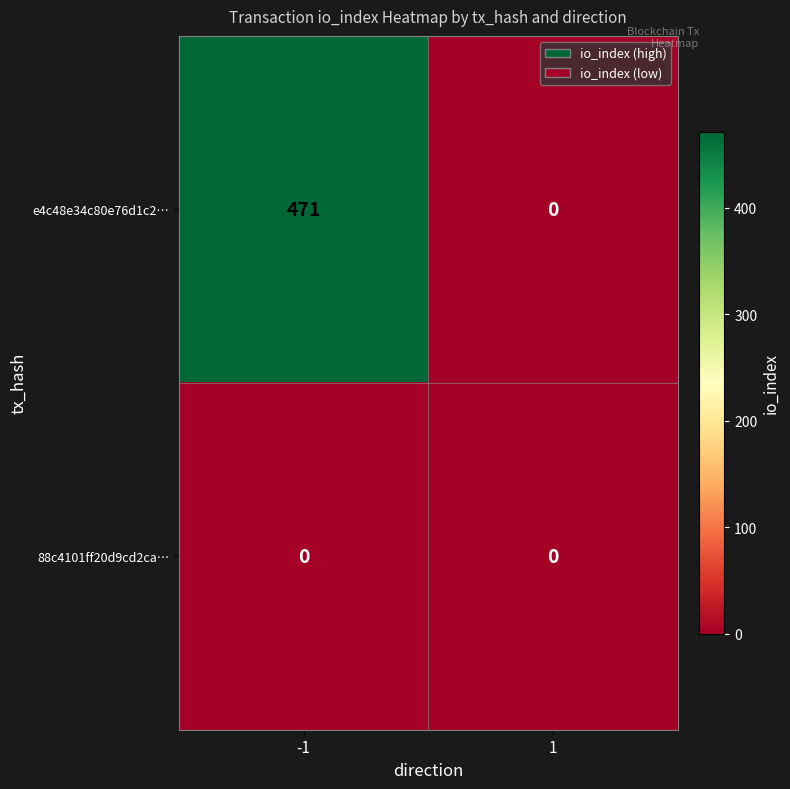

Which series has the largest range (max minus min)?

e4c48e34c80e76d1c2…